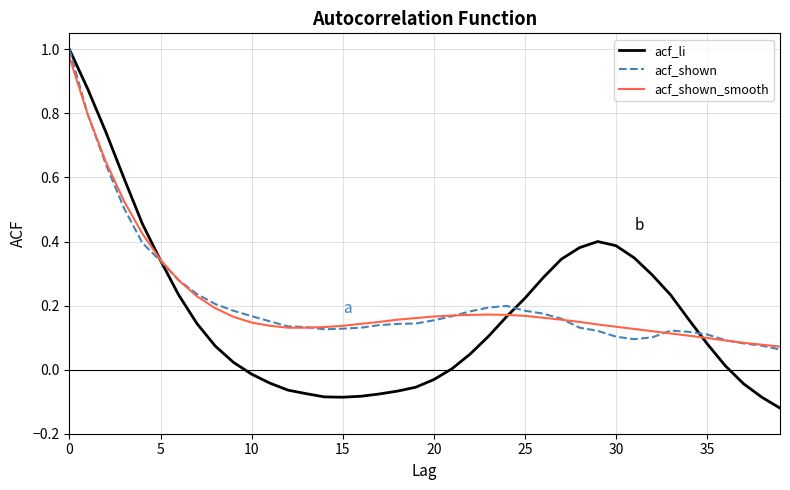

Which series has the largest range (max minus min)?

acf_li